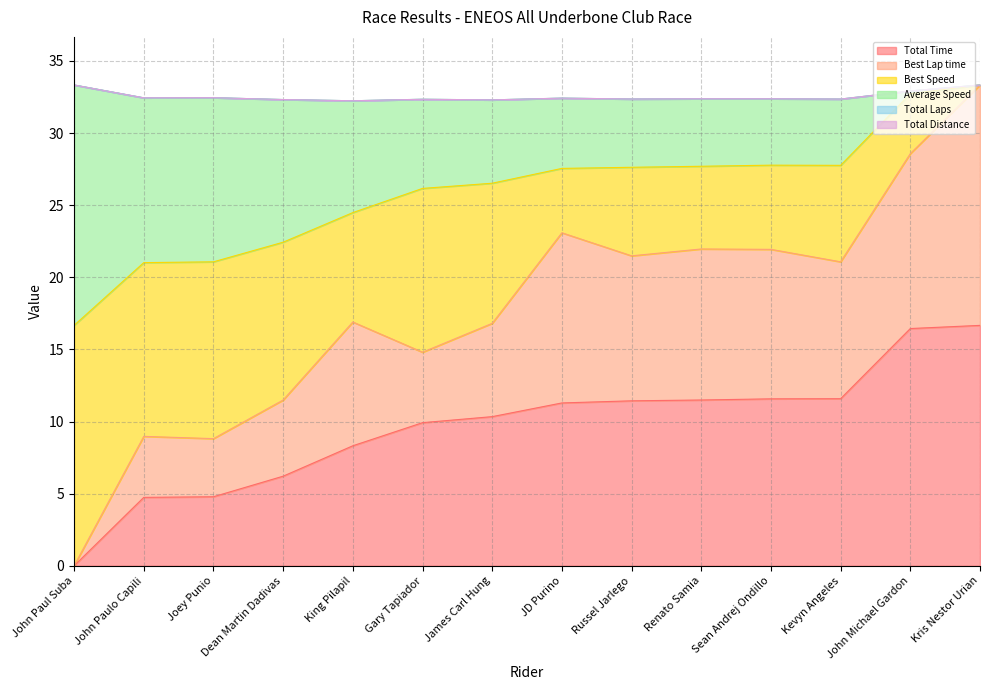

In Average Speed, how many points are higher than both neighbors (excluding endpoints)?

1